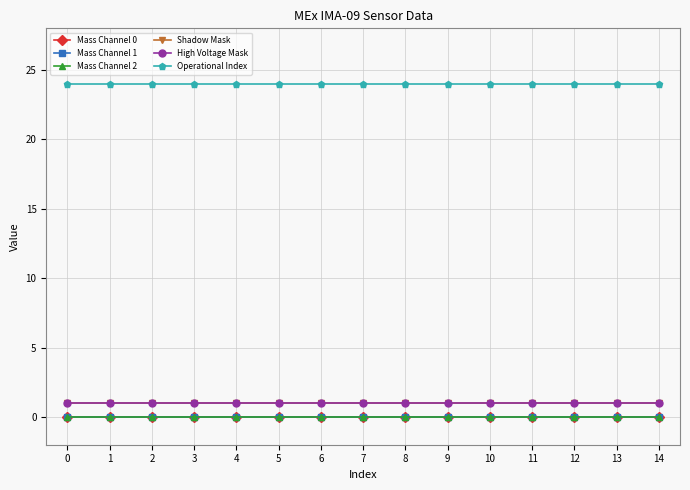

True or false: Operational Index and High Voltage Mask intersect in this chart.

False